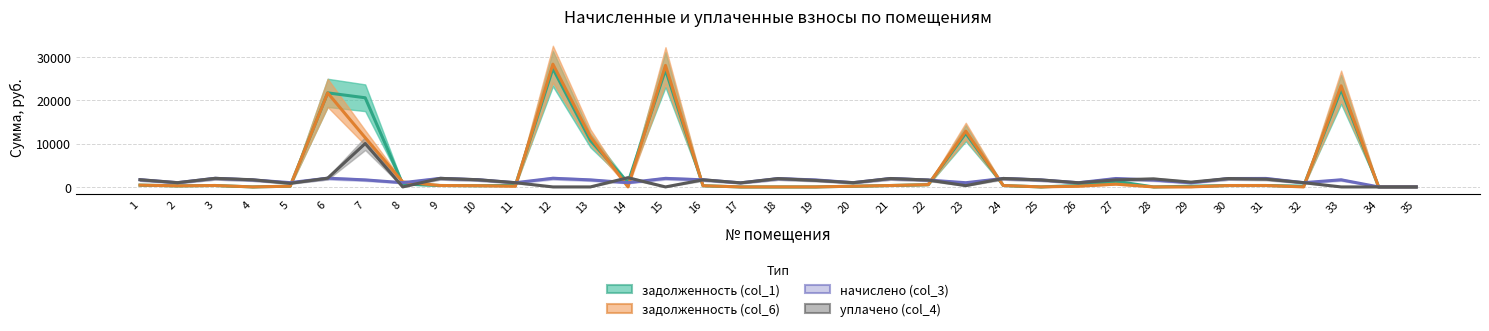

What are all the series names shown in the legend?

задолженность (col_1), задолженность (col_6), начислено (col_3), уплачено (col_4)